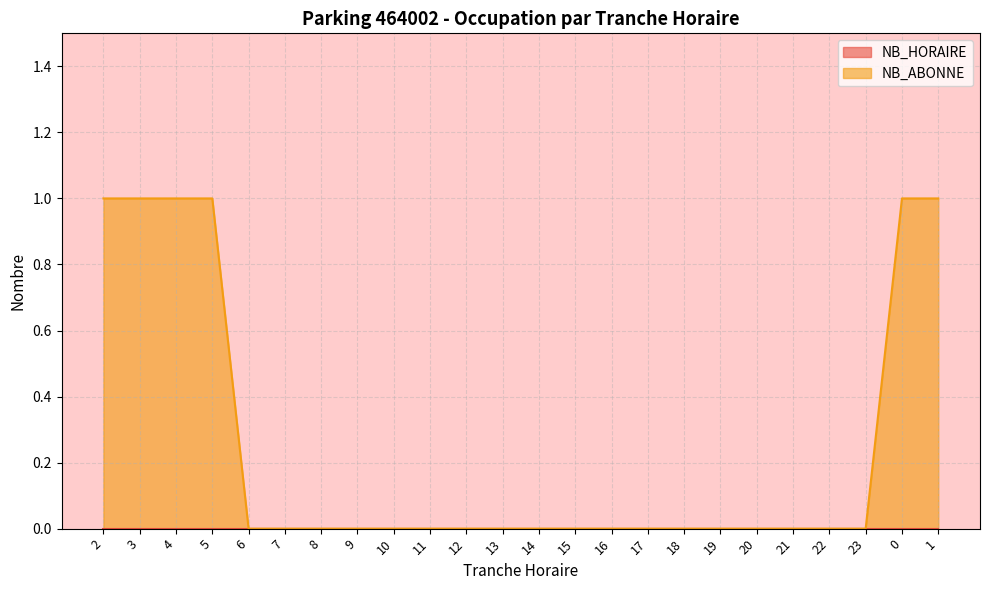

What position from the left is 23?

22